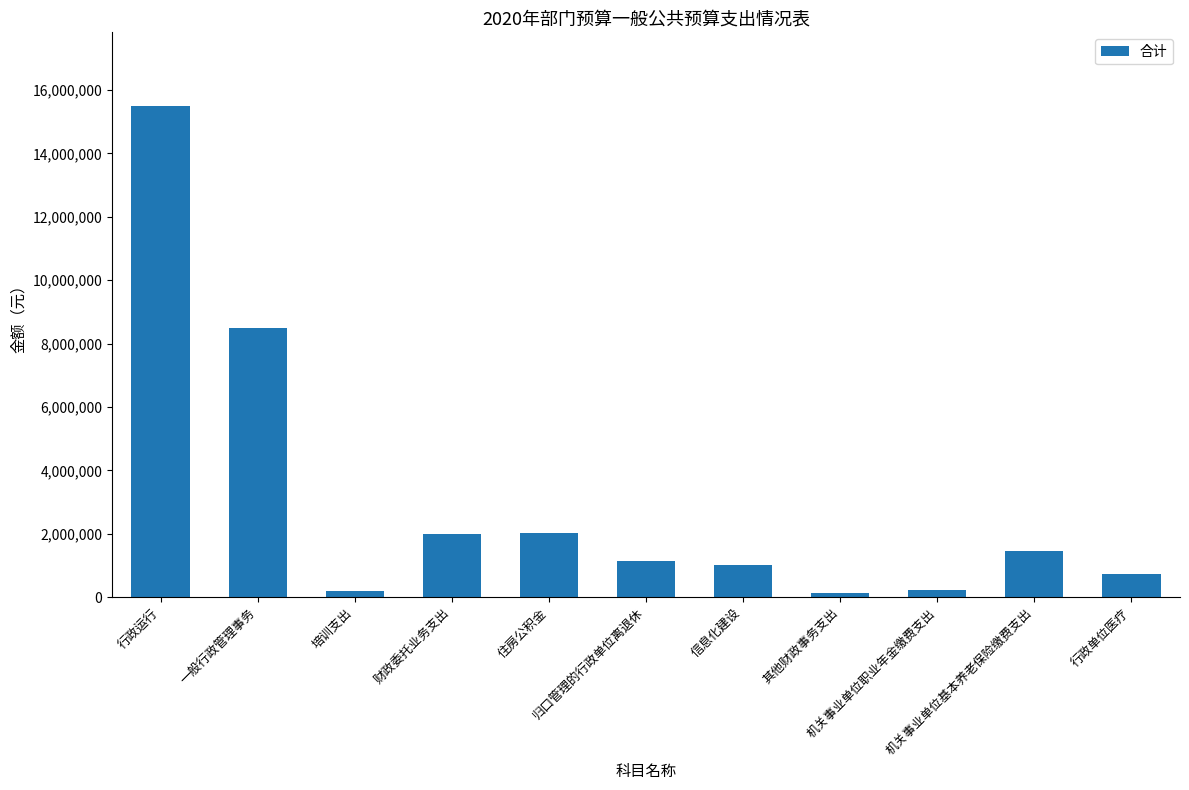

Is it true that the value at 信息化建设 is 1689728.4?

False